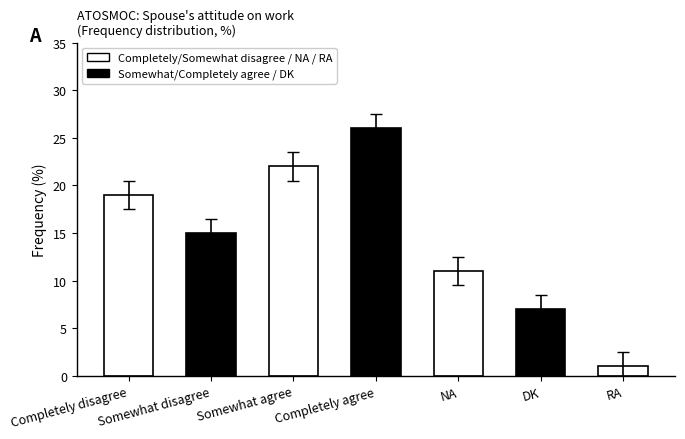

Reading right to left, what are all the values shown in this chart?

RA=1	DK=7	NA=11	Completely agree=26	Somewhat agree=22	Somewhat disagree=15	Completely disagree=19